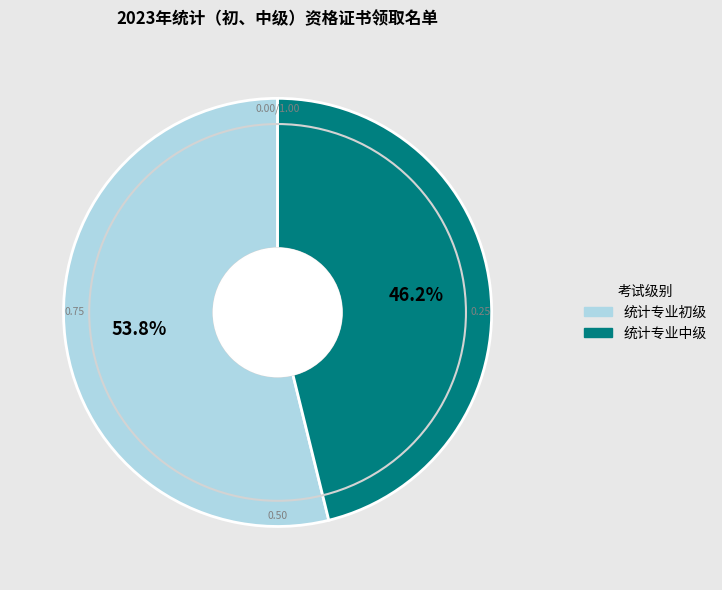

To the nearest percent, what is the difference between the largest and smallest slice percentages?

8%